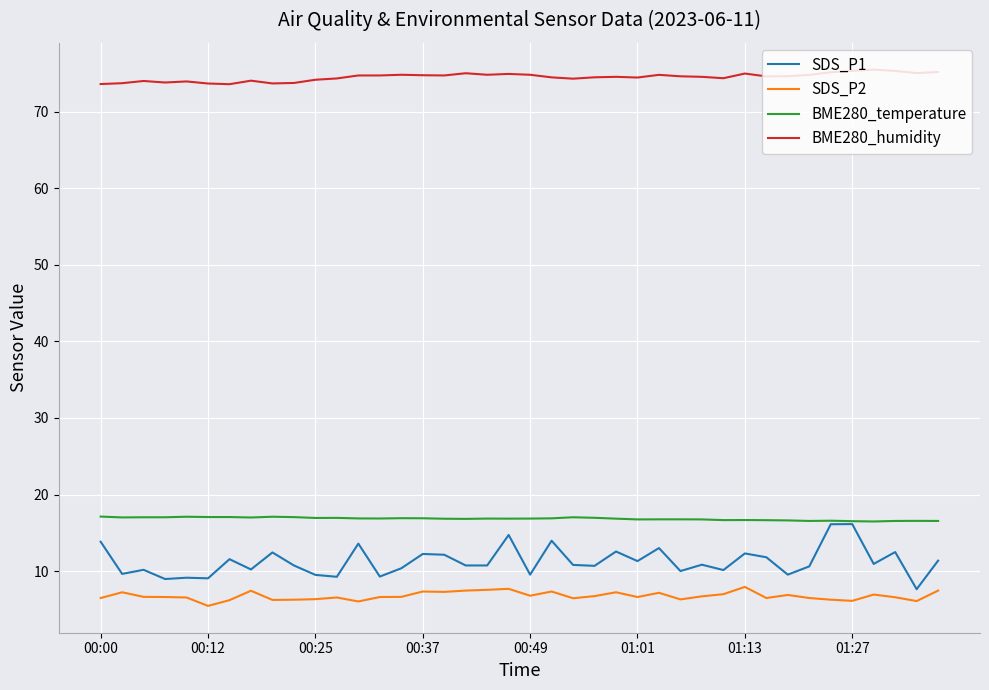

Which series has the widest spread of values?

SDS_P1